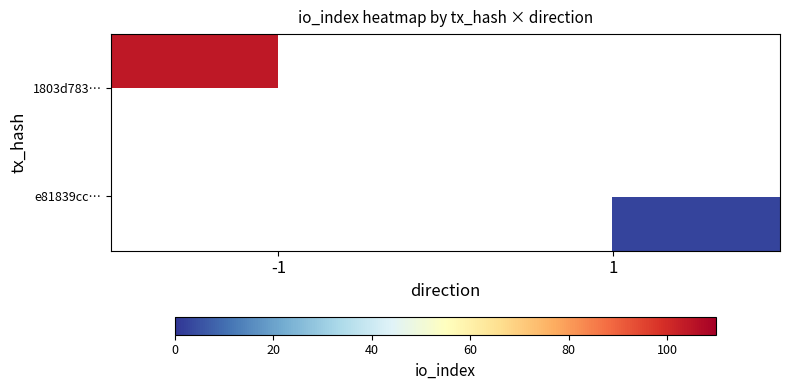

True or false: 1803d783… has a value of 104.0 at -1.

True